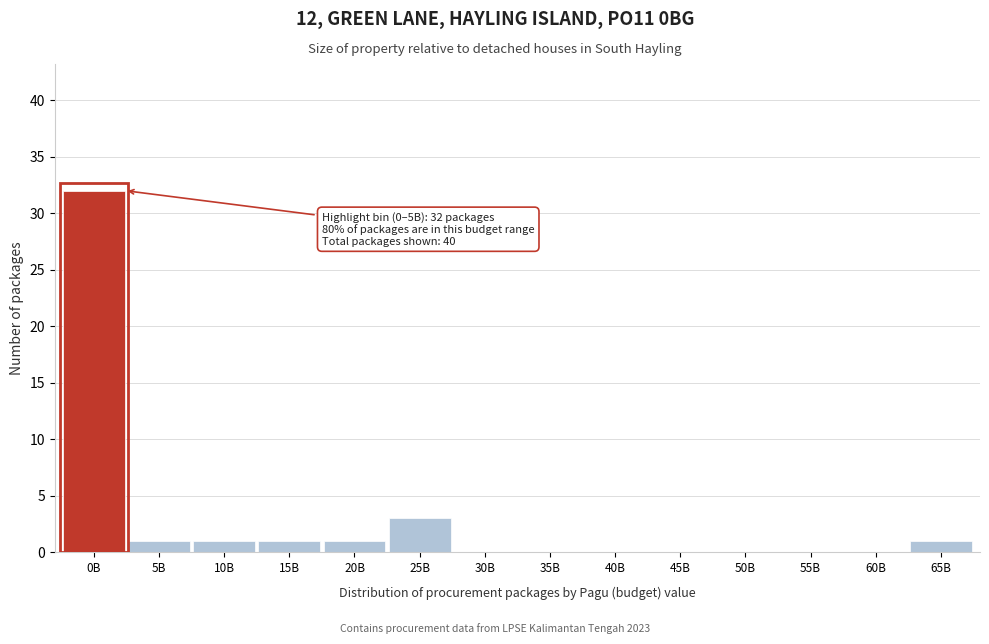

Reading left to right, what are all the values shown in this chart?

0B=32	5B=1	10B=1	15B=1	20B=1	25B=3	30B=0	35B=0	40B=0	45B=0	50B=0	55B=0	60B=0	65B=1